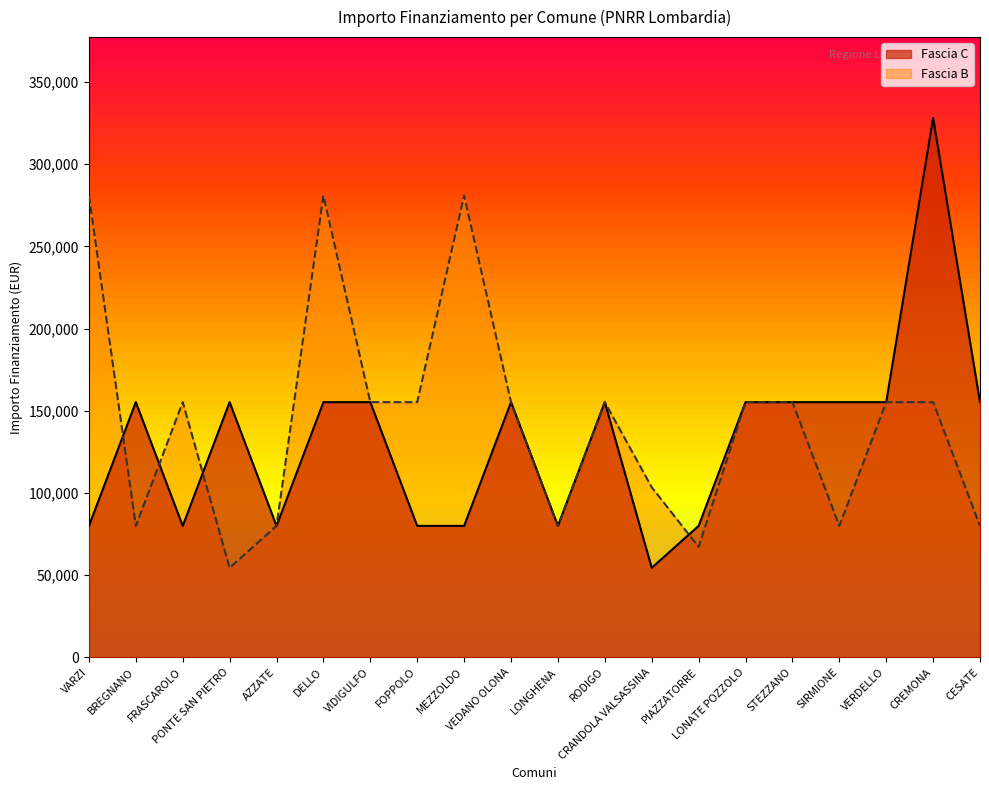

At how many categories does at least one series exceed 220120?

4